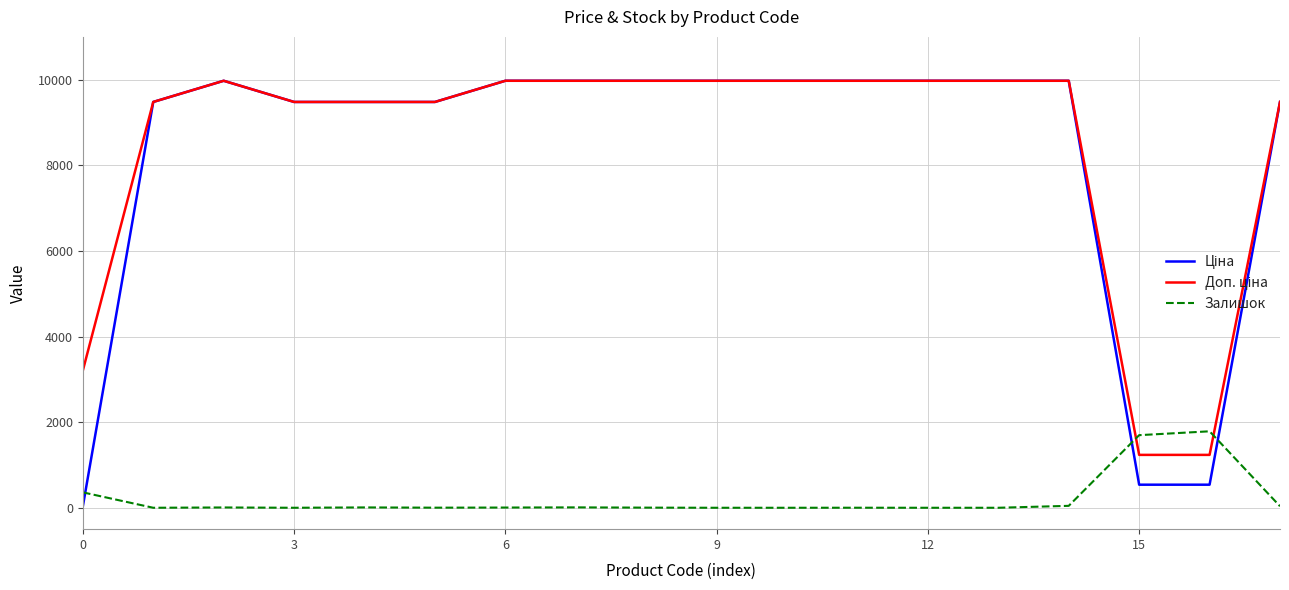

How many lines are shown in the chart?

3